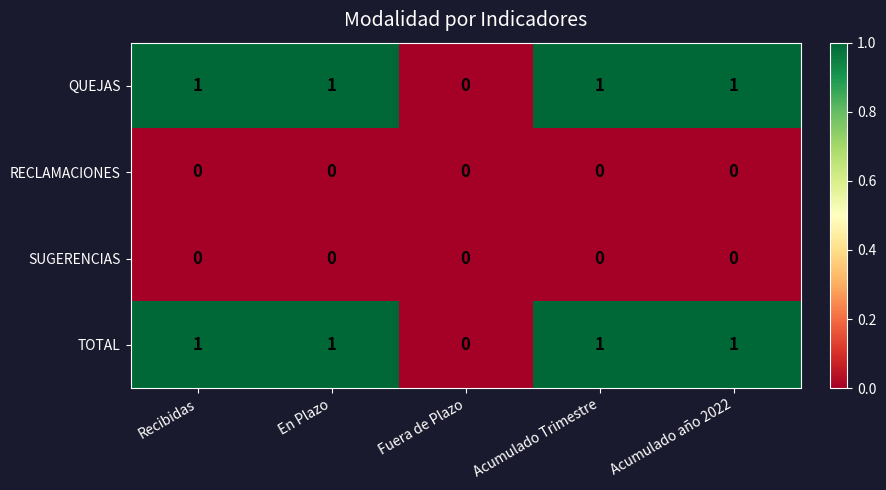

Is it true that QUEJAS equals 0 at Fuera de Plazo?

True